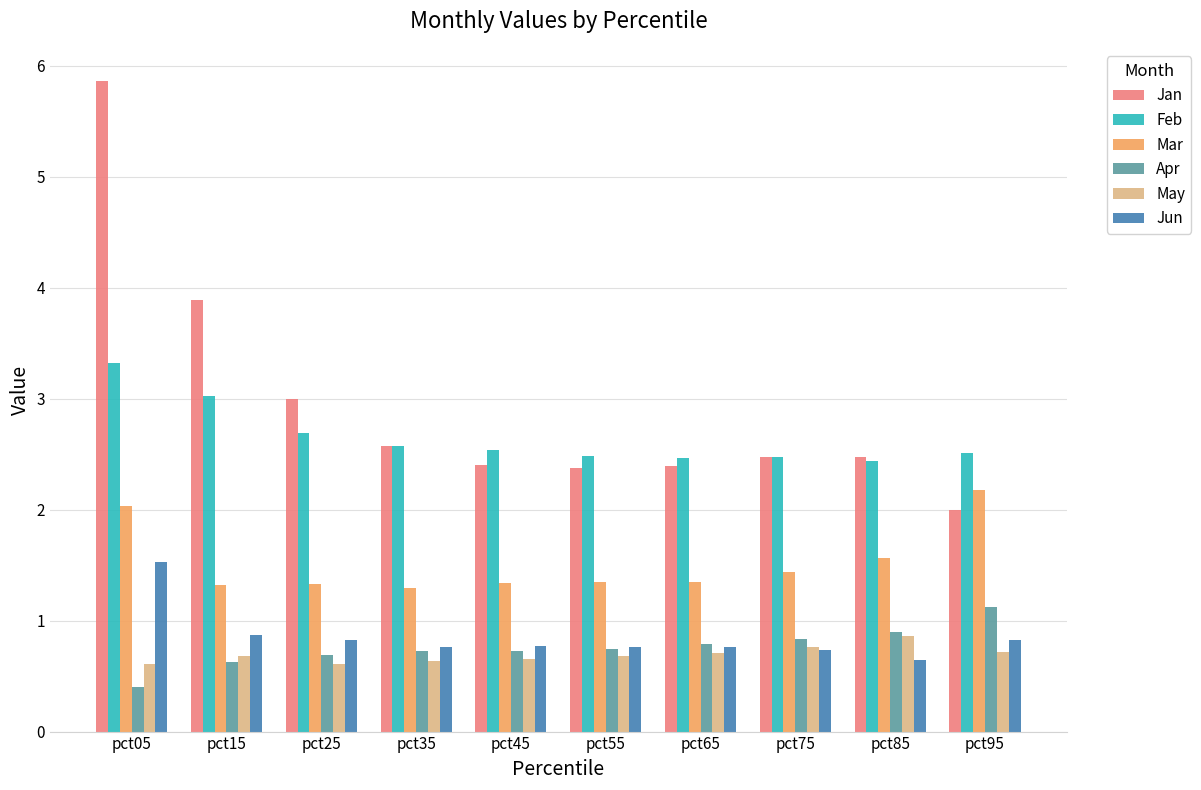

What is the difference between the second highest and minimum values in the Apr series?

0.5